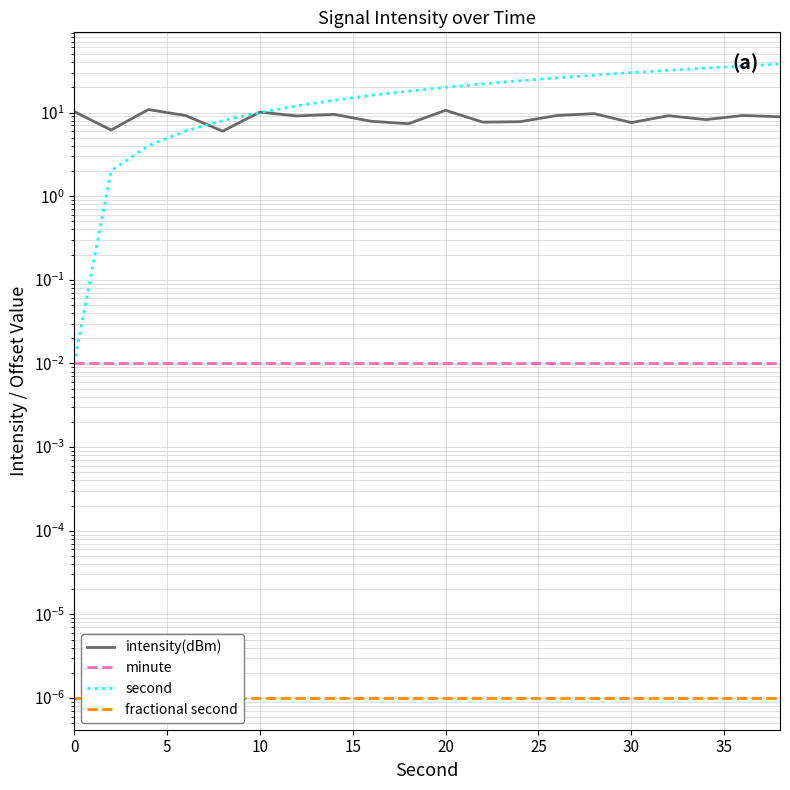

Reading left to right, list all the values displayed in this chart.

intensity(dBm): 10.3	6.2	10.9	9.2	6.0	10.1	9.1	9.5	7.9	7.3	10.6	7.7	7.8	9.2	9.7	7.6	9.2	8.2	9.2	8.9
minute: 0.0	0.0	0.0	0.0	0.0	0.0	0.0	0.0	0.0	0.0	0.0	0.0	0.0	0.0	0.0	0.0	0.0	0.0	0.0	0.0
second: 0.0	2.0	4.0	6.0	8.0	10.0	12.0	14.0	16.0	18.0	20.0	22.0	24.0	26.0	28.0	30.0	32.0	34.0	36.0	38.0
fractional second: 0.0	0.0	0.0	0.0	0.0	0.0	0.0	0.0	0.0	0.0	0.0	0.0	0.0	0.0	0.0	0.0	0.0	0.0	0.0	0.0